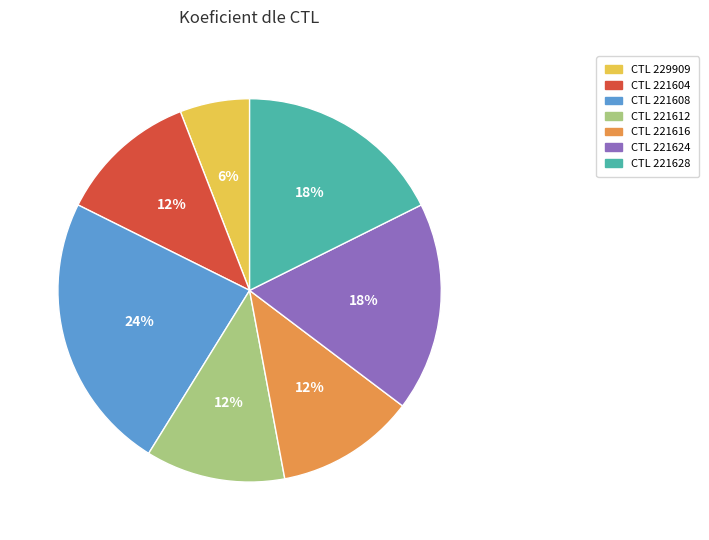

To the nearest percent, what is the combined percentage of CTL 221616 and CTL 229909?

18%